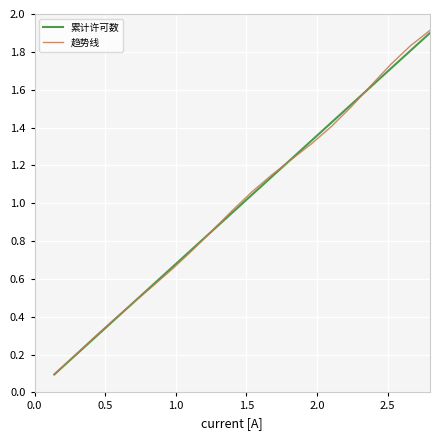

True or false: 趋势线 and 累计许可数 cross at least once.

True